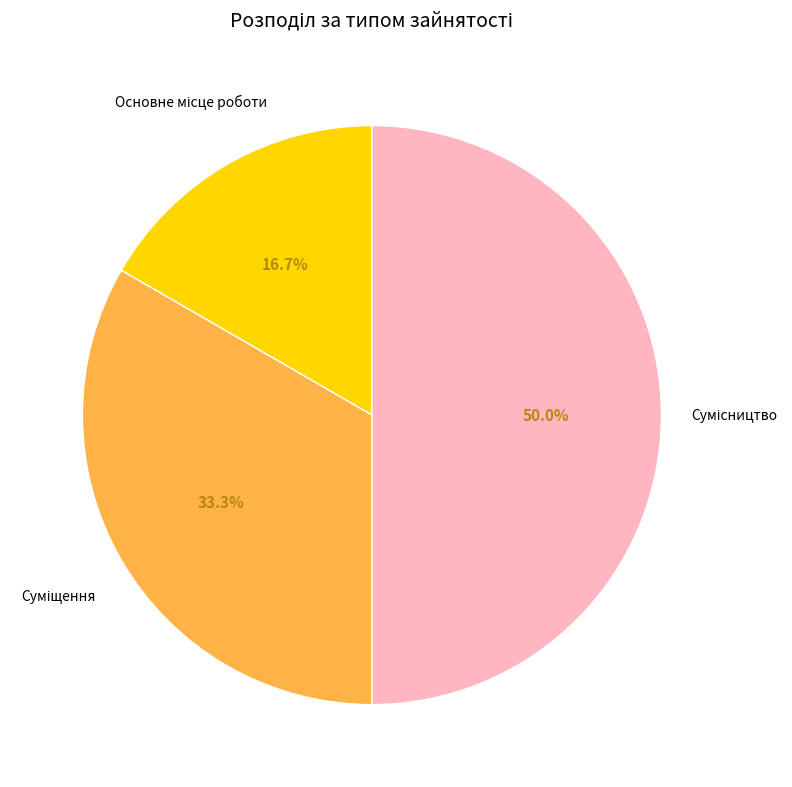

How many slices are in this pie chart?

3